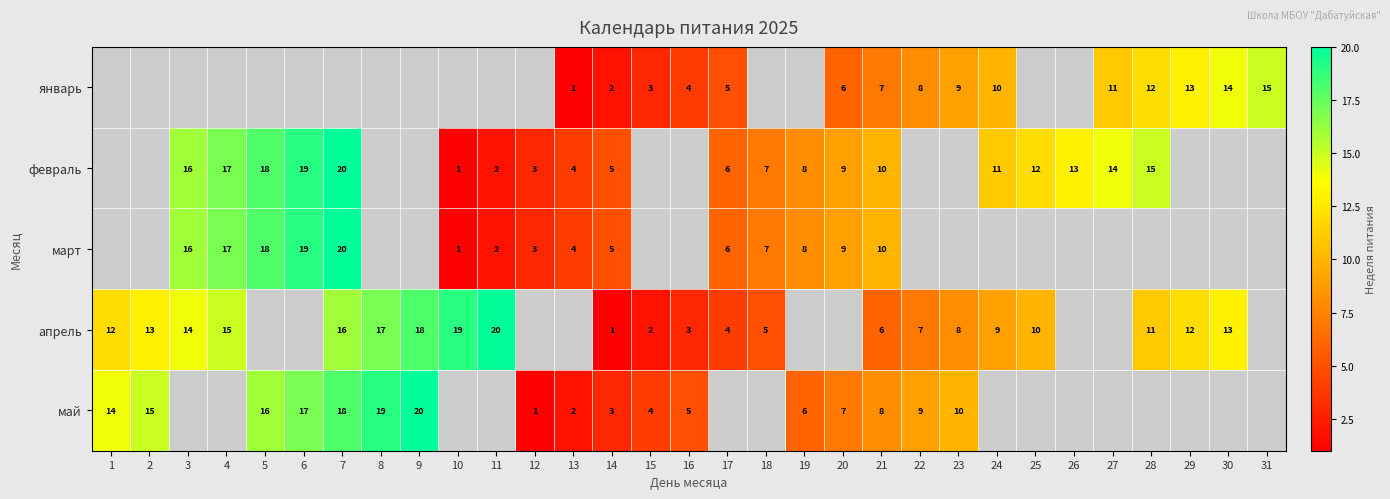

The январь series shows 15 at 31. True or false?

True